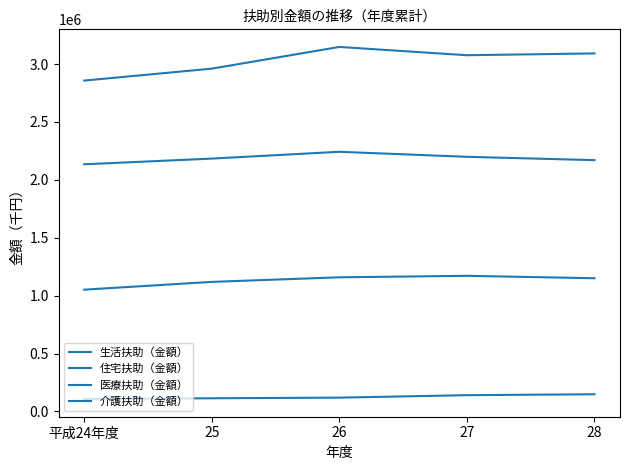

How many lines are shown in the chart?

4